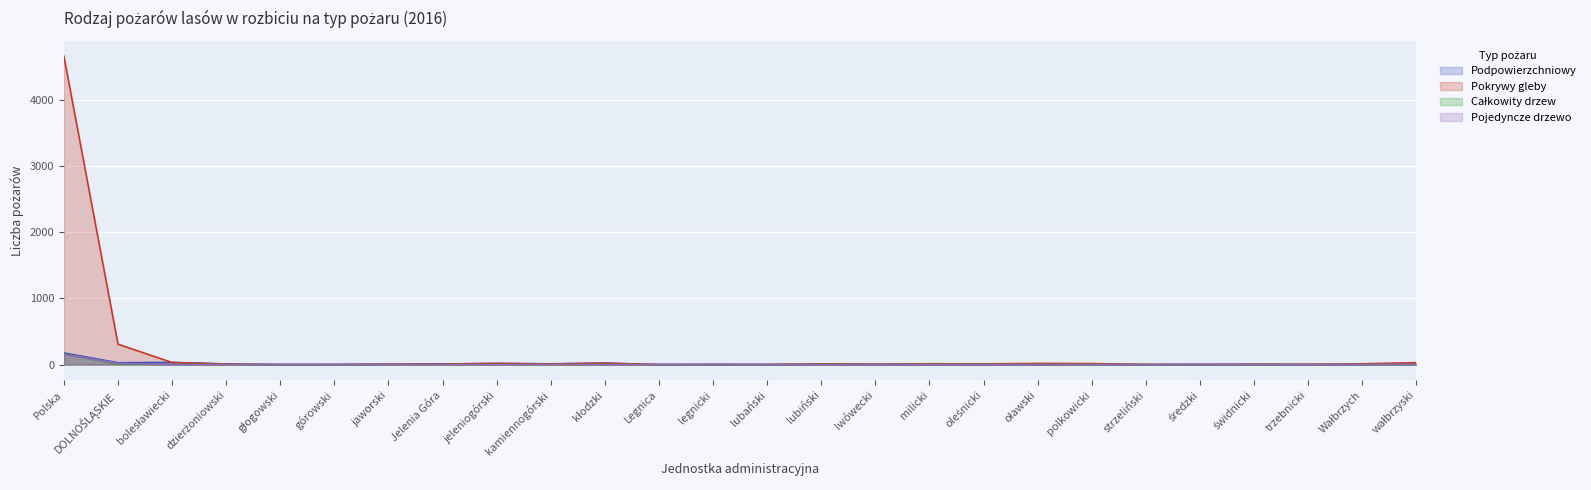

At which label does Pojedyncze drzewo reach its peak?

Polska